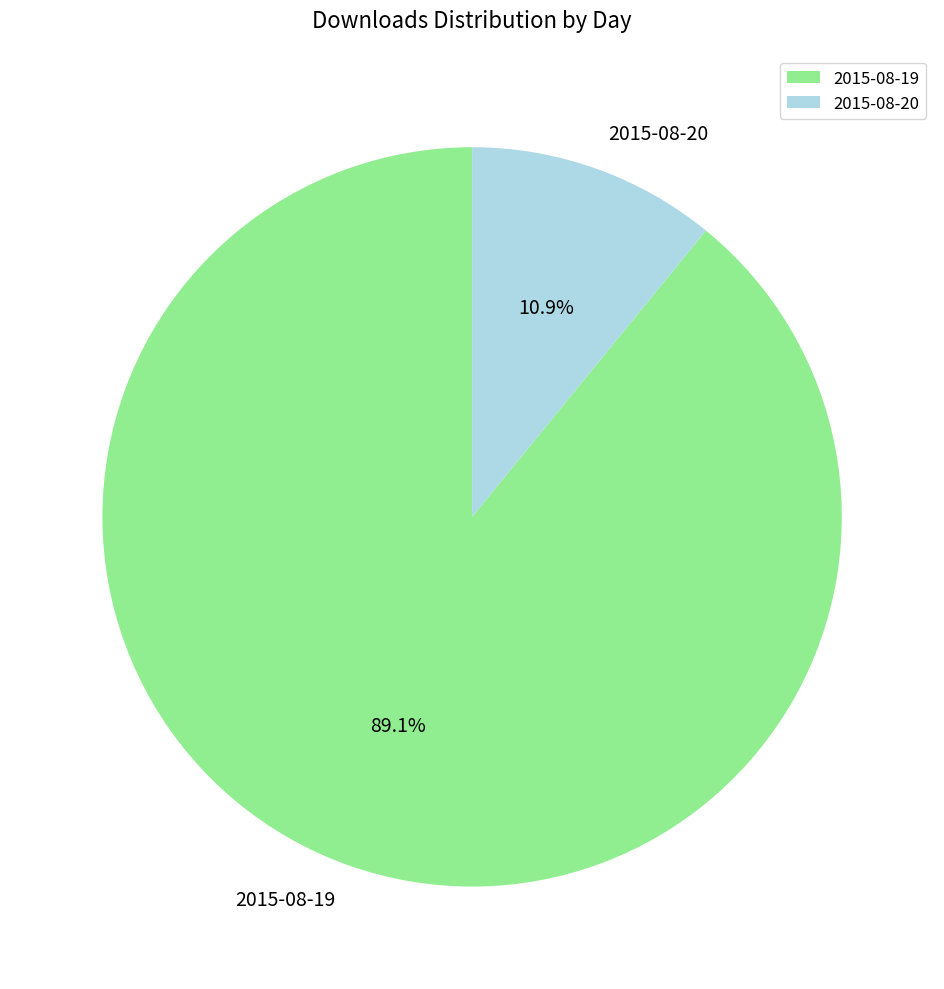

What is the total percentage of 2015-08-19 and 2015-08-20?

100.0%